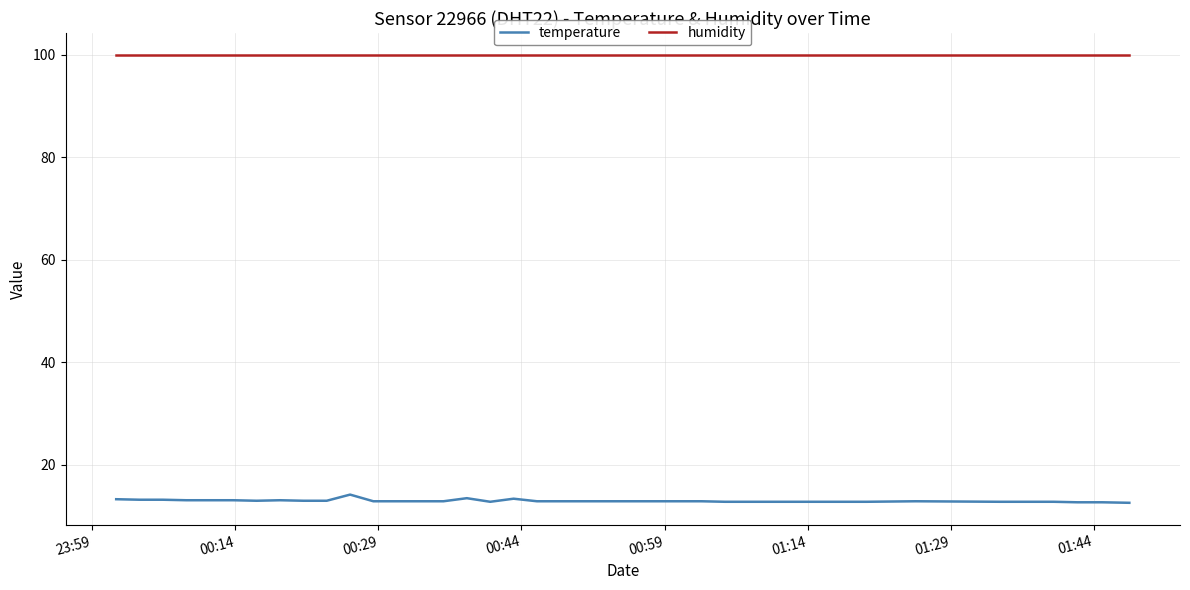

True or false: temperature and humidity cross at least once.

False